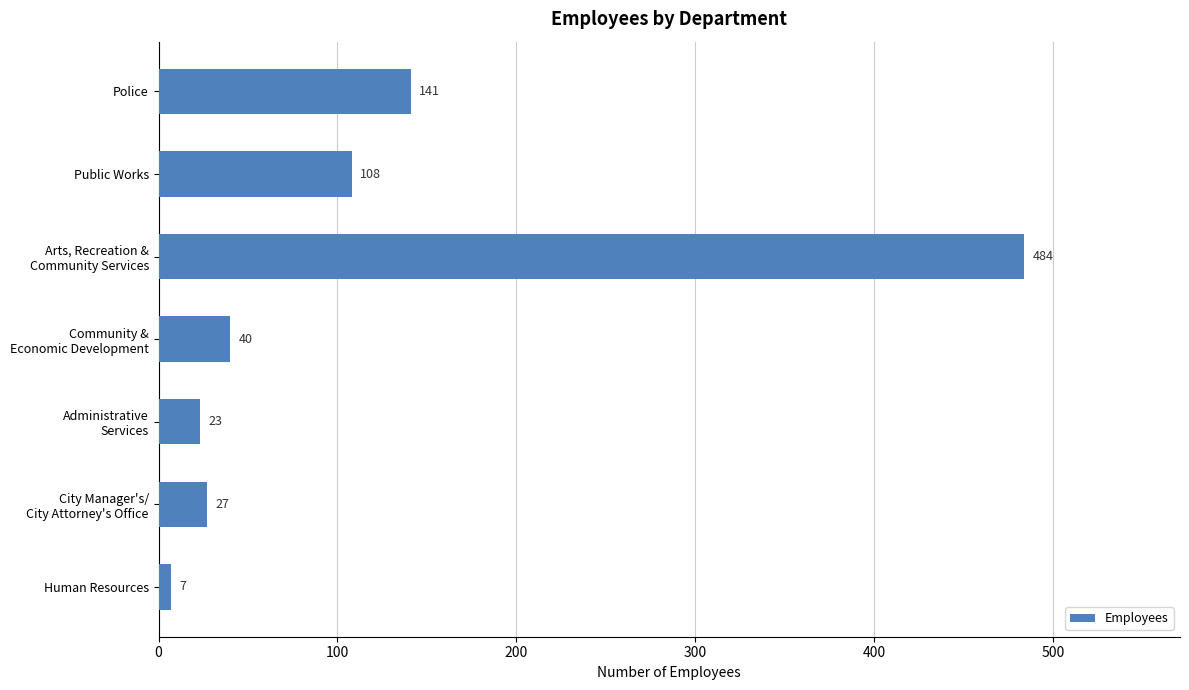

What is the difference between the second highest and second lowest values?

118